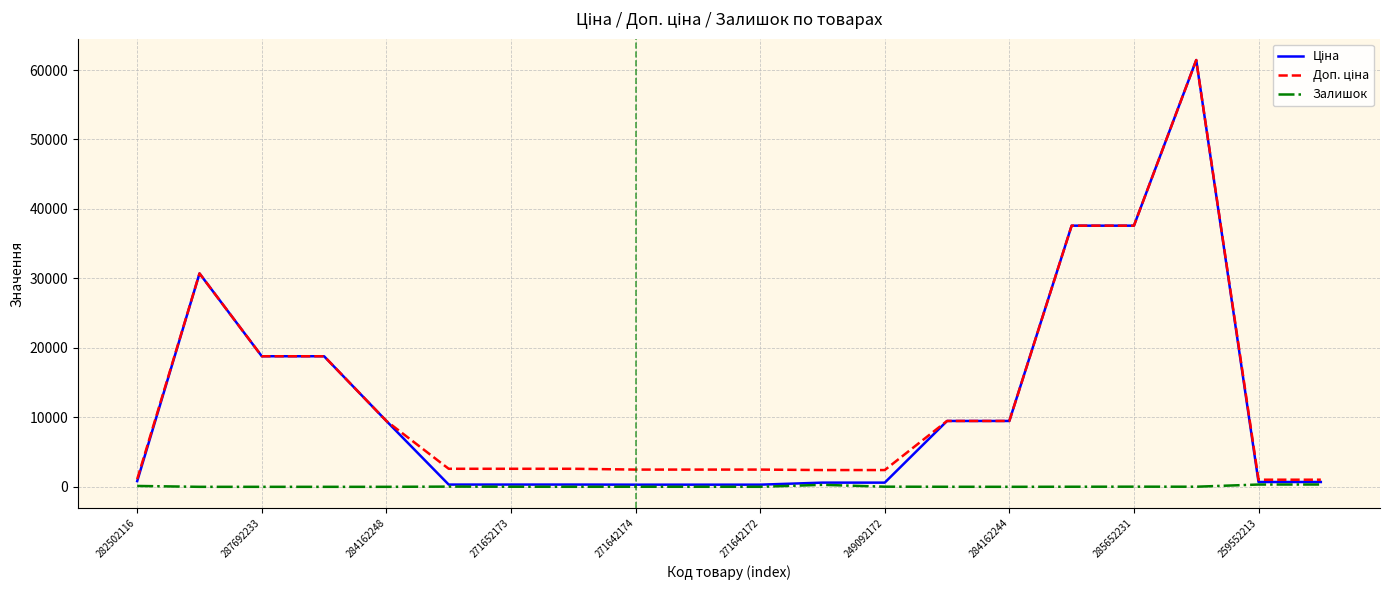

How many lines are shown in the chart?

3